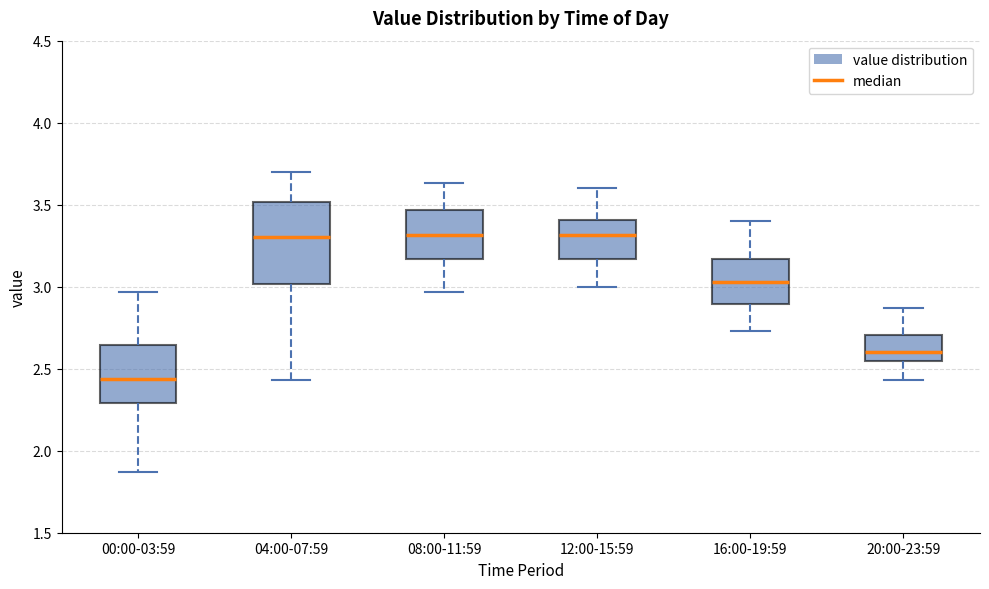

Reading left to right, read every box against the y-axis: the position of its median line, the range the box covers, and the ends of its whiskers. The values are not printed on the chart, so give them approximately, as read against the axis.

00:00-03:59: median 2.45, box 2.30 to 2.65, whiskers 1.85 to 2.95
04:00-07:59: median 3.30, box 3.00 to 3.50, whiskers 2.45 to 3.70
08:00-11:59: median 3.30, box 3.15 to 3.45, whiskers 2.95 to 3.65
12:00-15:59: median 3.30, box 3.15 to 3.40, whiskers 3.00 to 3.60
16:00-19:59: median 3.05, box 2.90 to 3.15, whiskers 2.75 to 3.40
20:00-23:59: median 2.60, box 2.55 to 2.70, whiskers 2.45 to 2.85